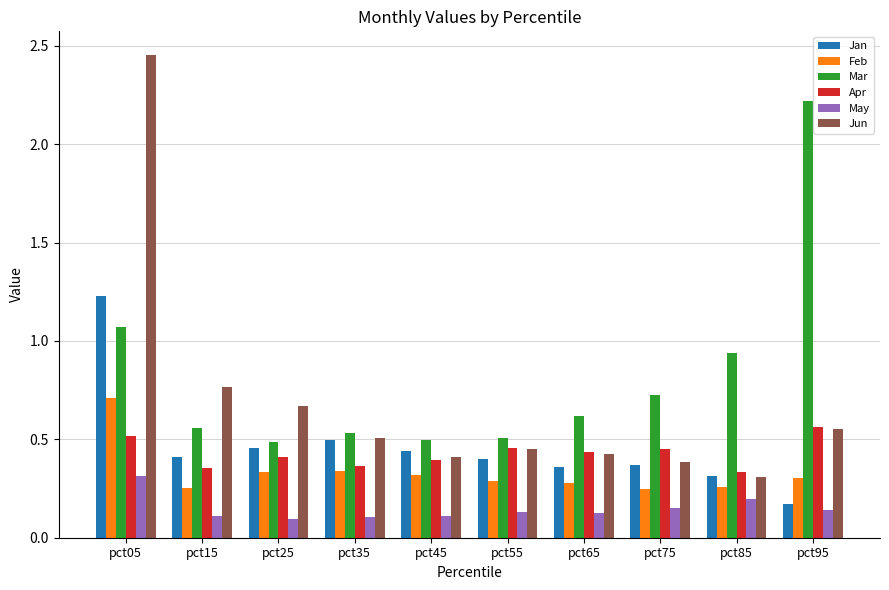

Which category has the highest value across all series?

pct05